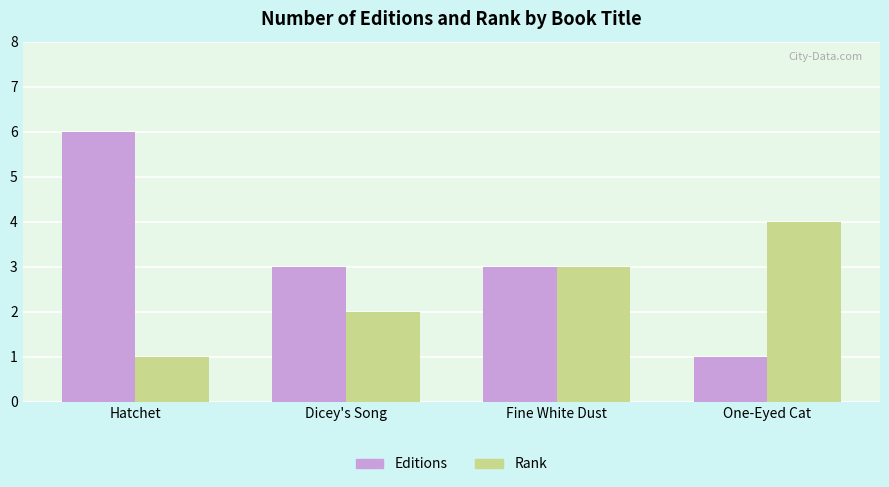

At which label does Editions reach its peak?

Hatchet